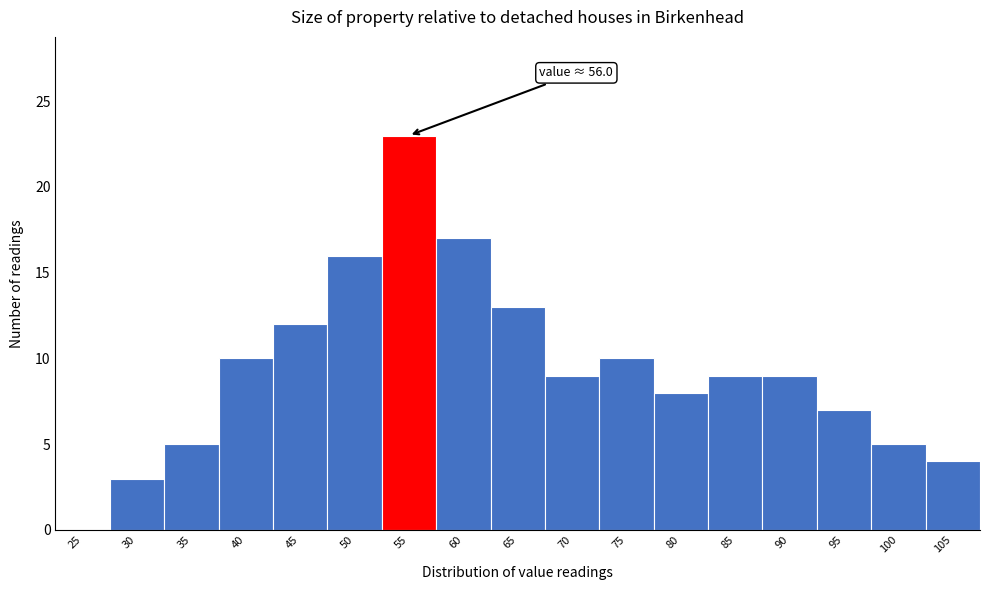

Reading right to left, list all the values displayed in this chart.

105=4	100=5	95=7	90=9	85=9	80=8	75=10	70=9	65=13	60=17	55=23	50=16	45=12	40=10	35=5	30=3	25=0